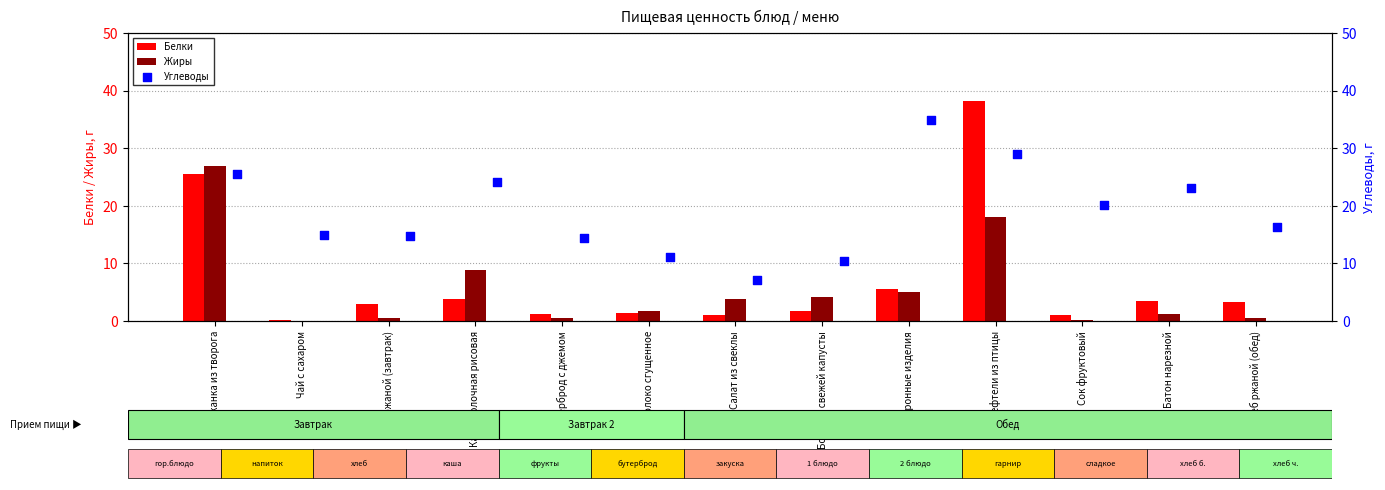

Which series has the widest spread of Y values?

Белки